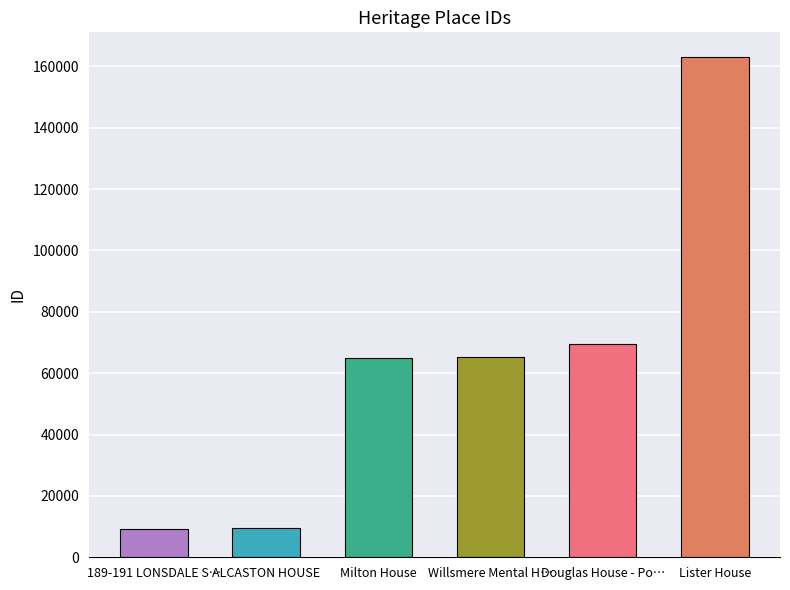

How many bars are there in total?

6